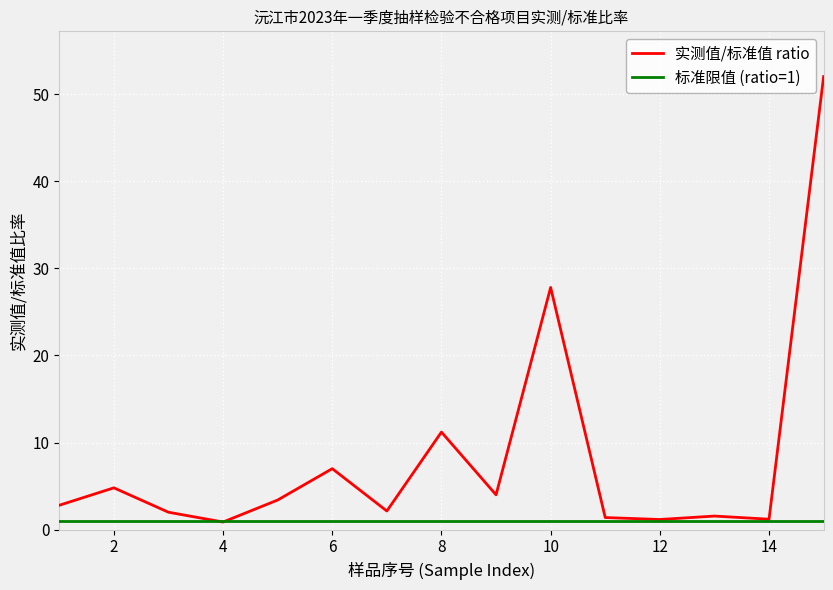

Which series has the largest total across all categories?

实测值/标准值 ratio